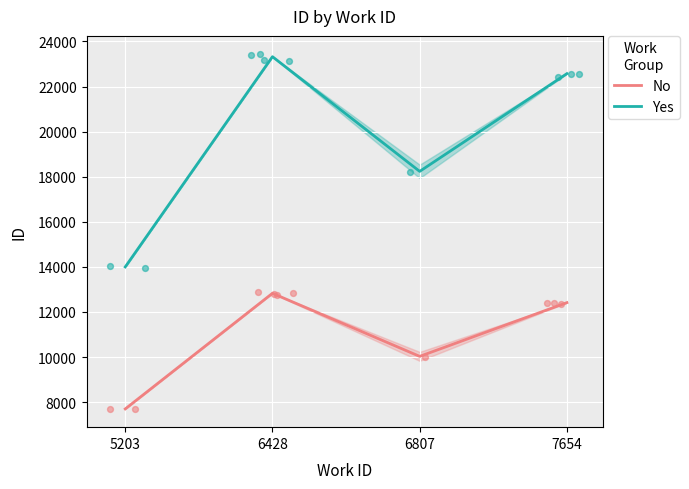

At how many categories does at least one series exceed 20558?

2